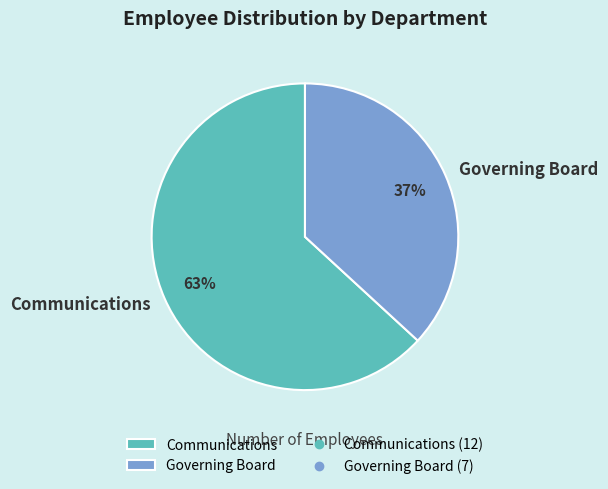

To the nearest percent, what portion does Governing Board represent?

37%